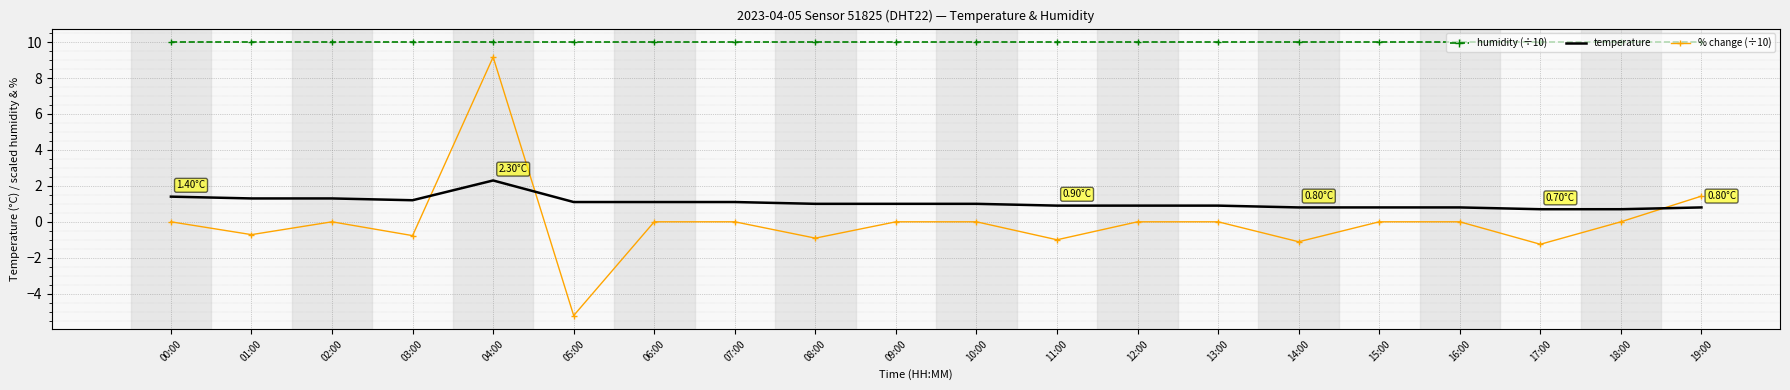

Rank the series by their maximum value, from lowest to highest.

temperature, % change (÷10), humidity (÷10)